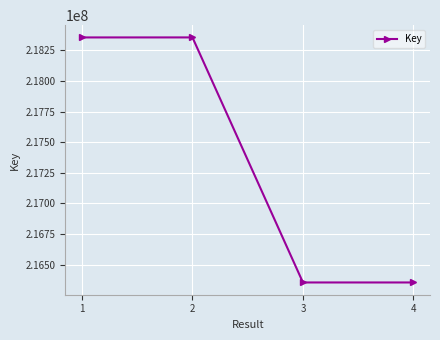

How many data points are less than 218355314?

2